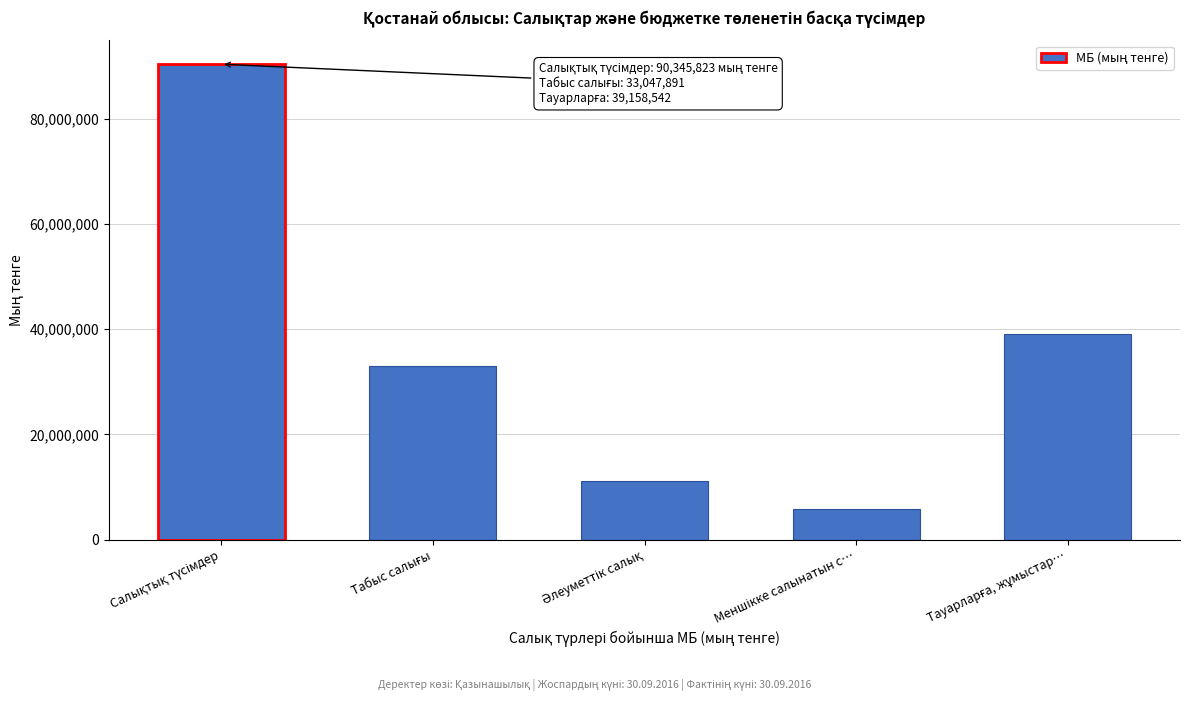

What is the value of the 2nd bar from the left?

33047891